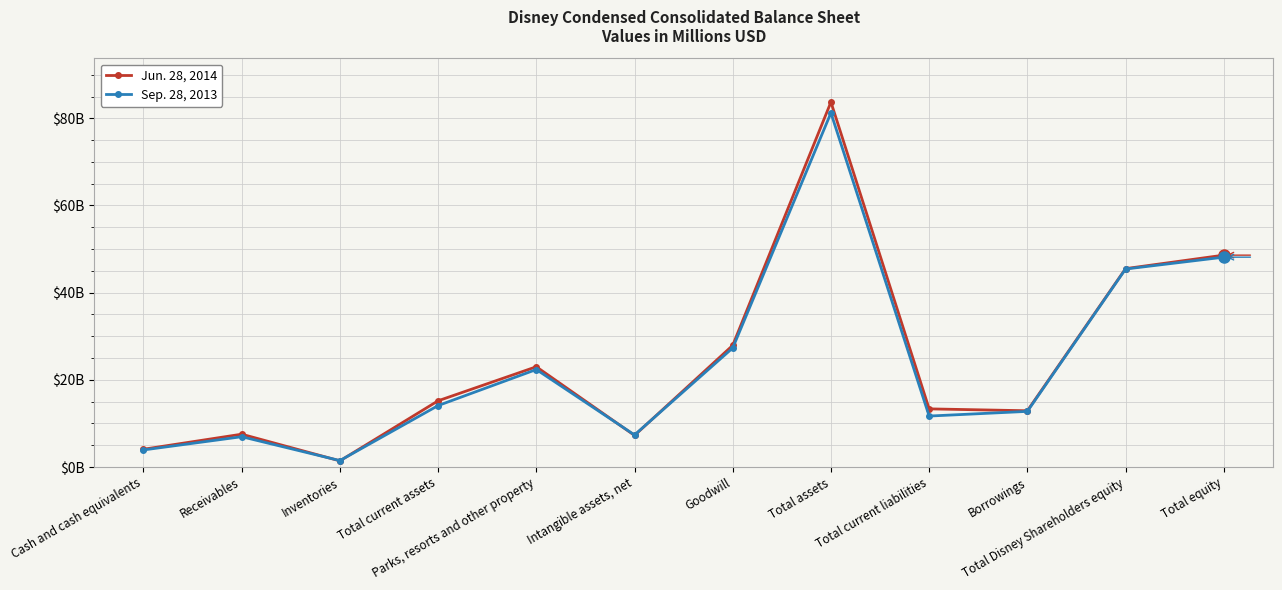

Where is the first local minimum for Jun. 28, 2014?

Inventories